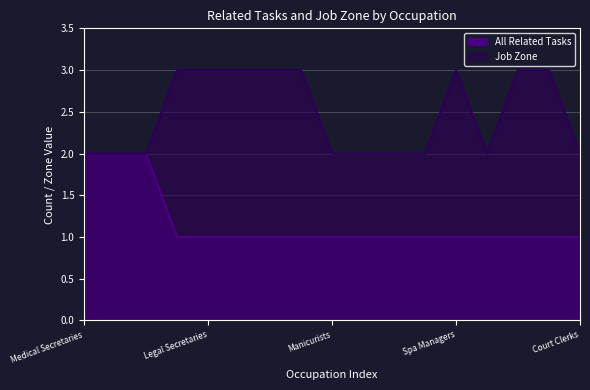

Which has a higher value, Receptionists or Medical Secretaries?

Receptionists